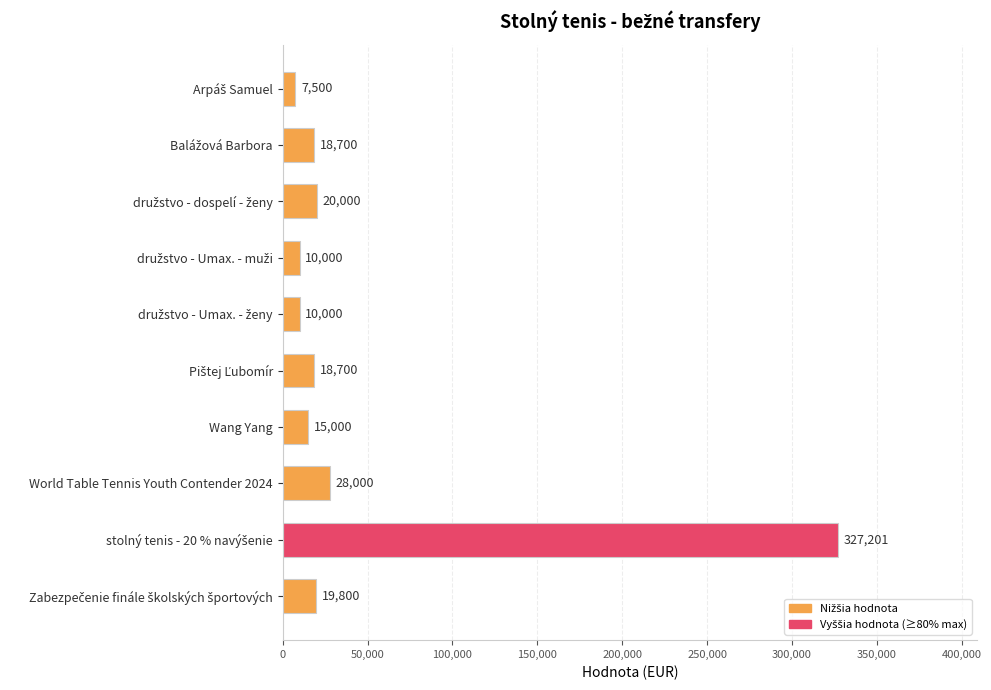

At which label is the value closest to 167350?

World Table Tennis Youth Contender 2024